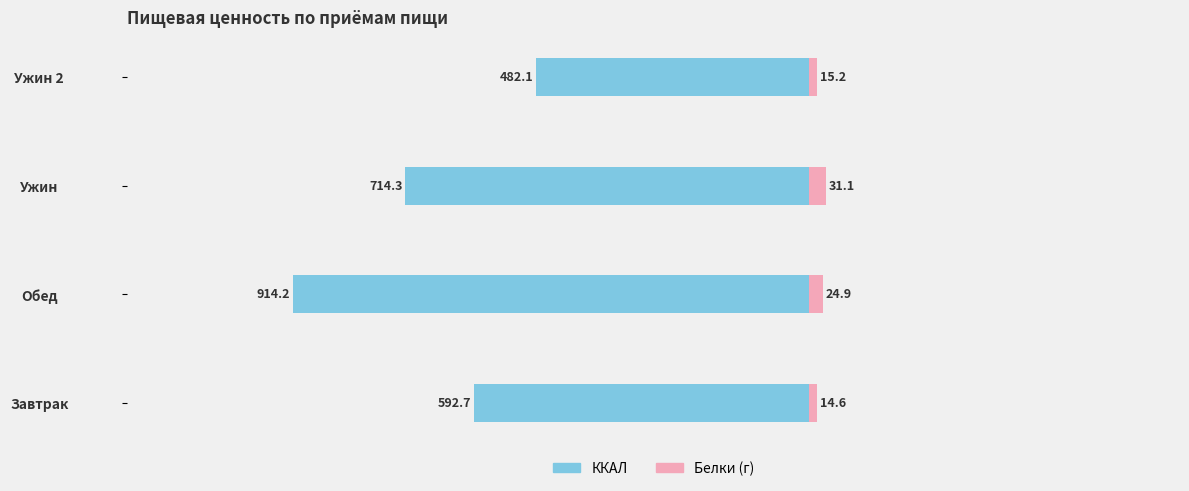

How many series are shown in this chart?

2